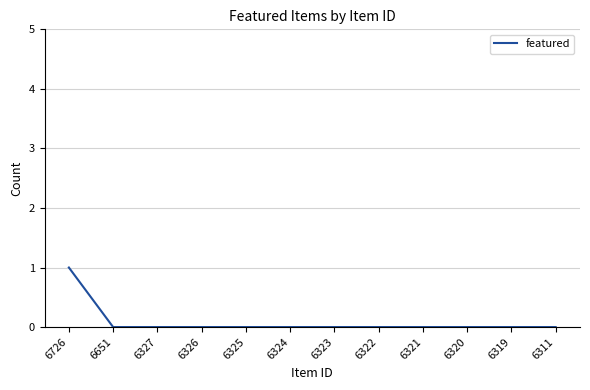

Count the values in the range 0 to 1.

12